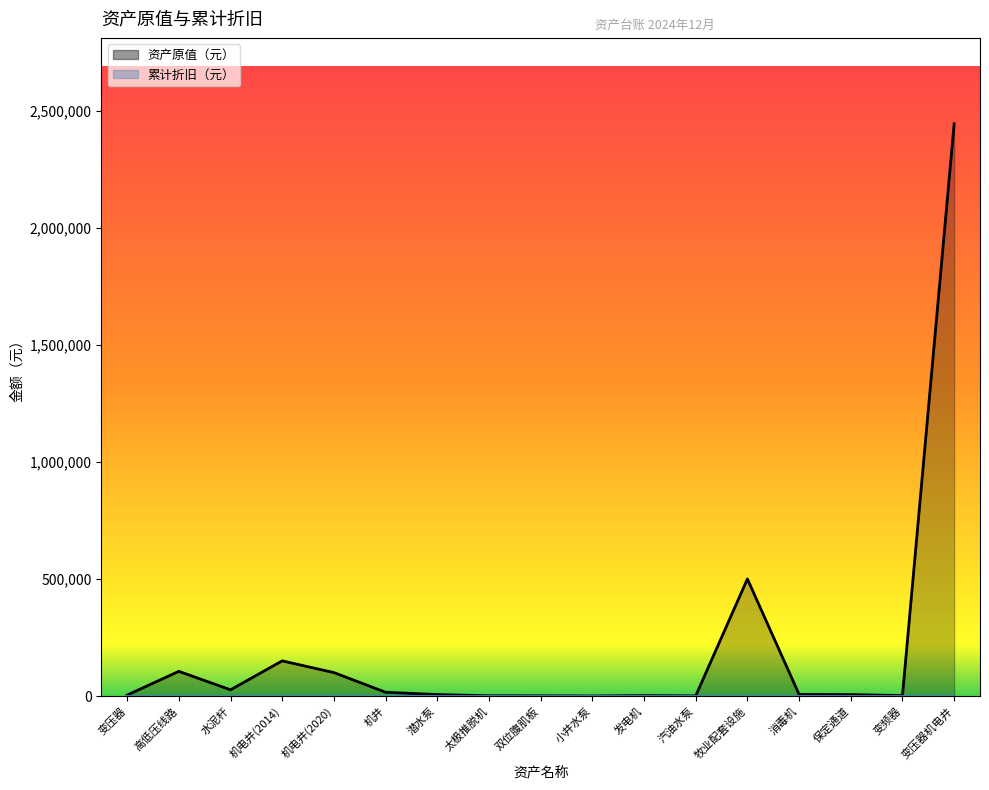

Reading right to left, transcribe all the data shown in this chart.

资产原值（元）_line: 变压器机电井=2443800.0	变频器=1900.0	保定通道=6000.0	消毒机=6800.0	牧业配套设施=500000.0	汽油水泵=600.0	发电机=1800.0	小井水泵=200.0	双位腹肌板=900.0	太极推脱机=1000.0	潜水泵=6200.0	机井=16000.0	机电井(2020)=100000.0	机电井(2014)=150000.0	水泥杆=26400.0	高低压线路=105284.6	变压器=4000.0
累计折旧（元）_line: 变压器机电井=0.0	变频器=0.0	保定通道=0.0	消毒机=0.0	牧业配套设施=0.0	汽油水泵=0.0	发电机=0.0	小井水泵=0.0	双位腹肌板=0.0	太极推脱机=0.0	潜水泵=0.0	机井=0.0	机电井(2020)=0.0	机电井(2014)=0.0	水泥杆=0.0	高低压线路=0.0	变压器=0.0